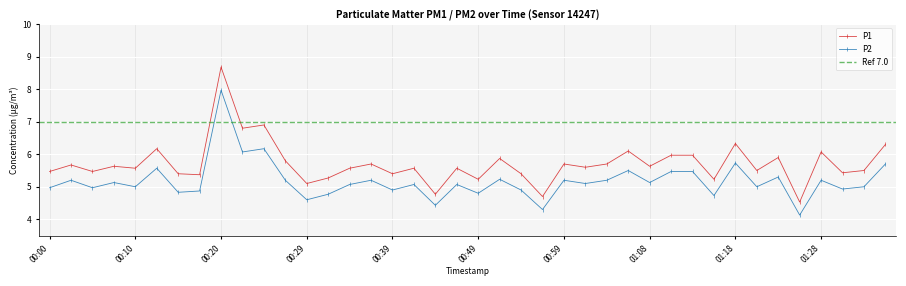

In P1, how many points are lower than both neighbors (excluding endpoints)?

15